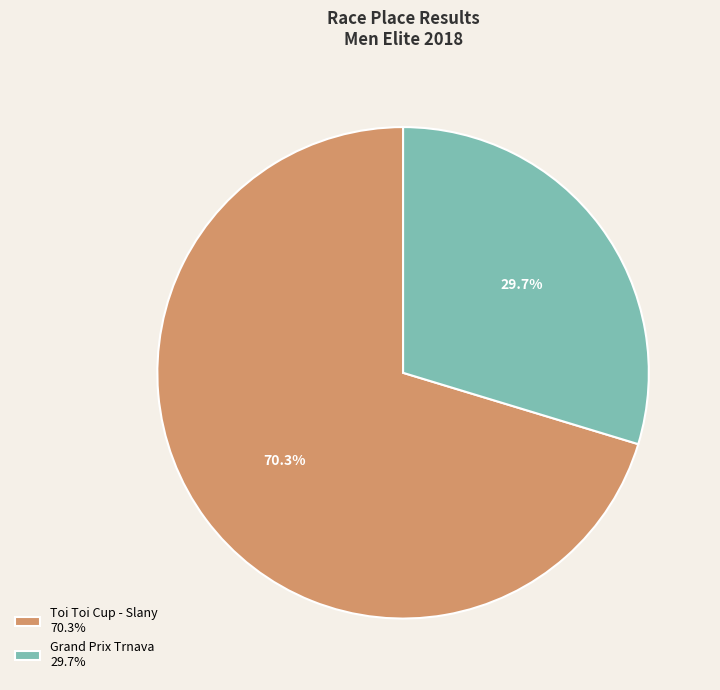

True or false: Grand Prix Trnava accounts for 36% of the total.

False